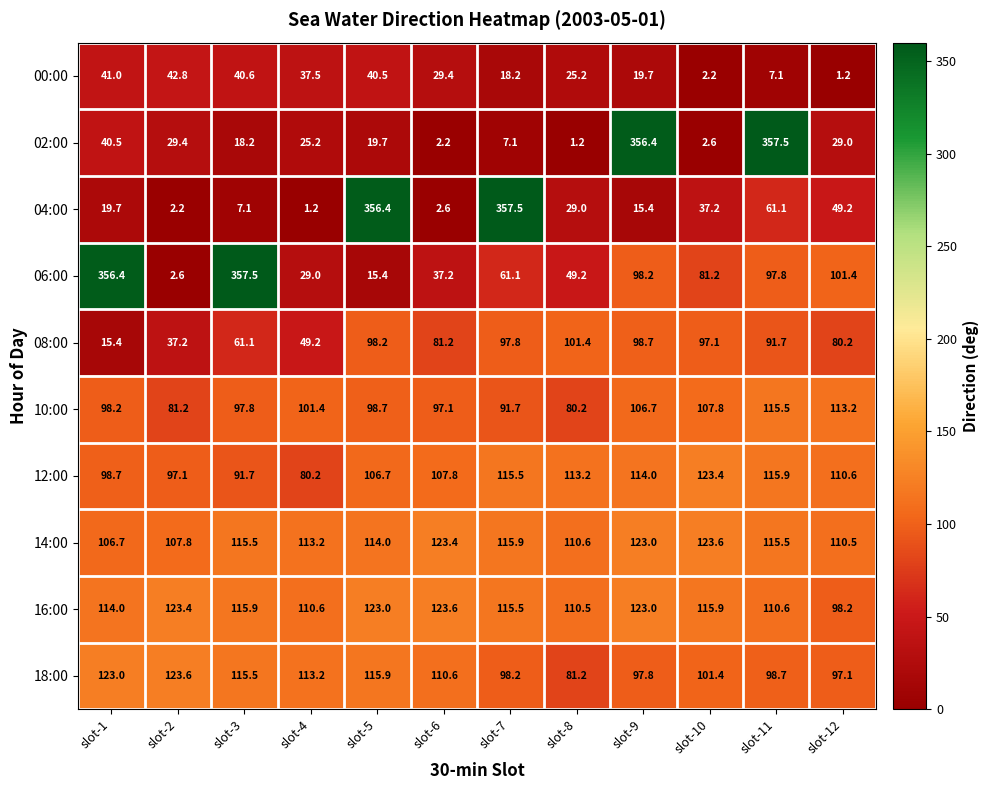

What is the difference between the second highest and minimum values in the 12:00 series?

35.7